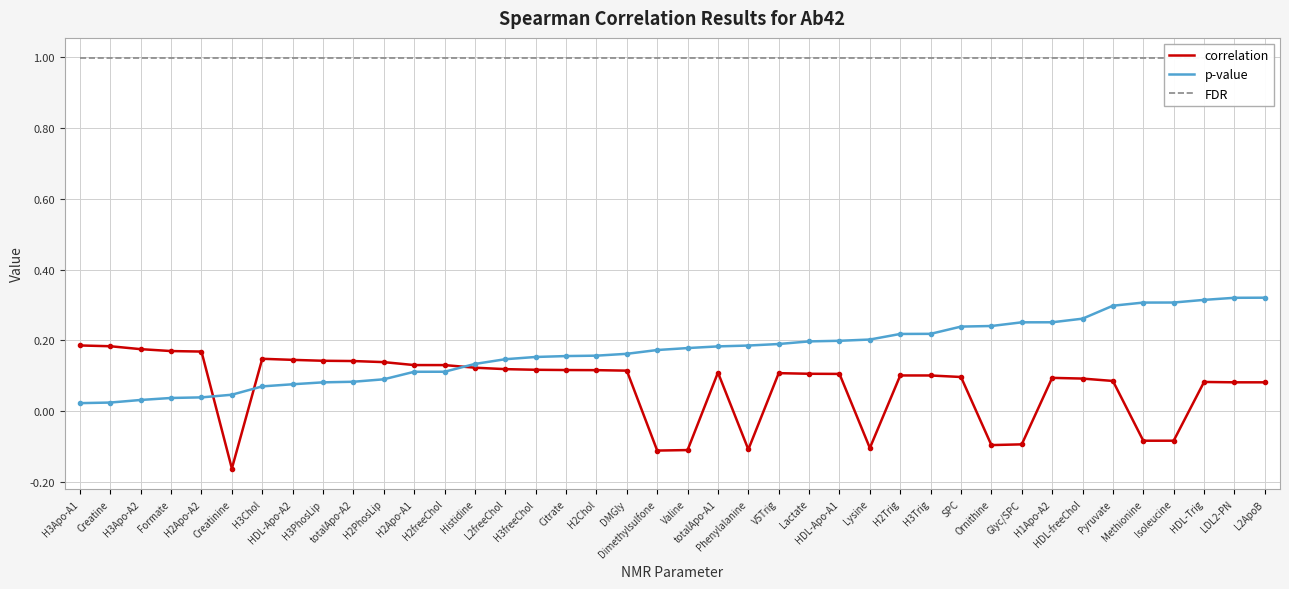

At how many categories does at least one series exceed 0?

40